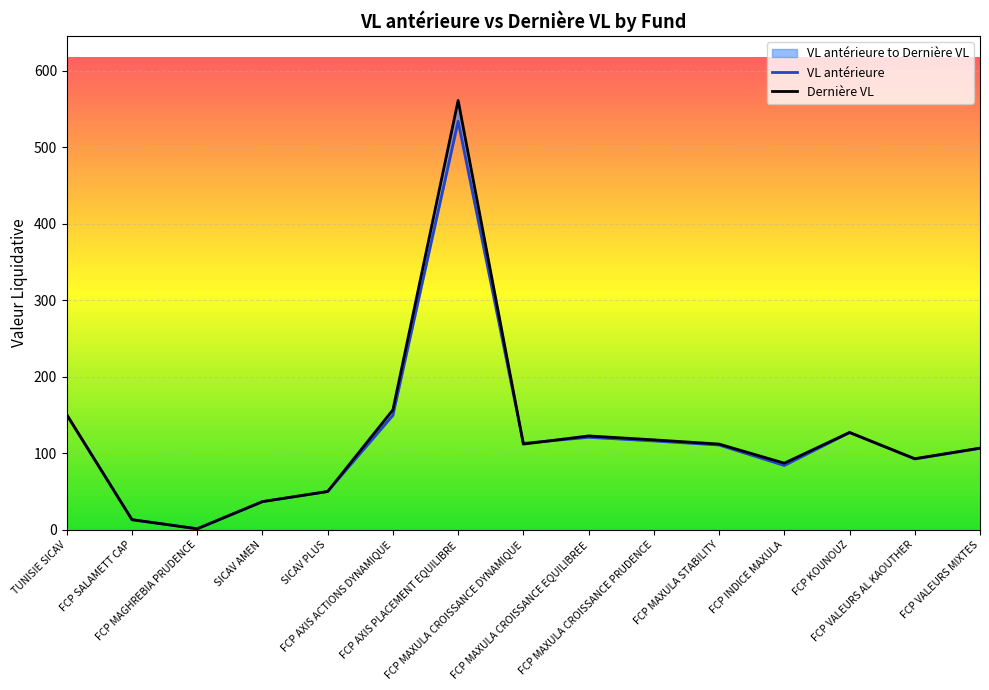

How many values in the VL antérieure series are below 110?

7